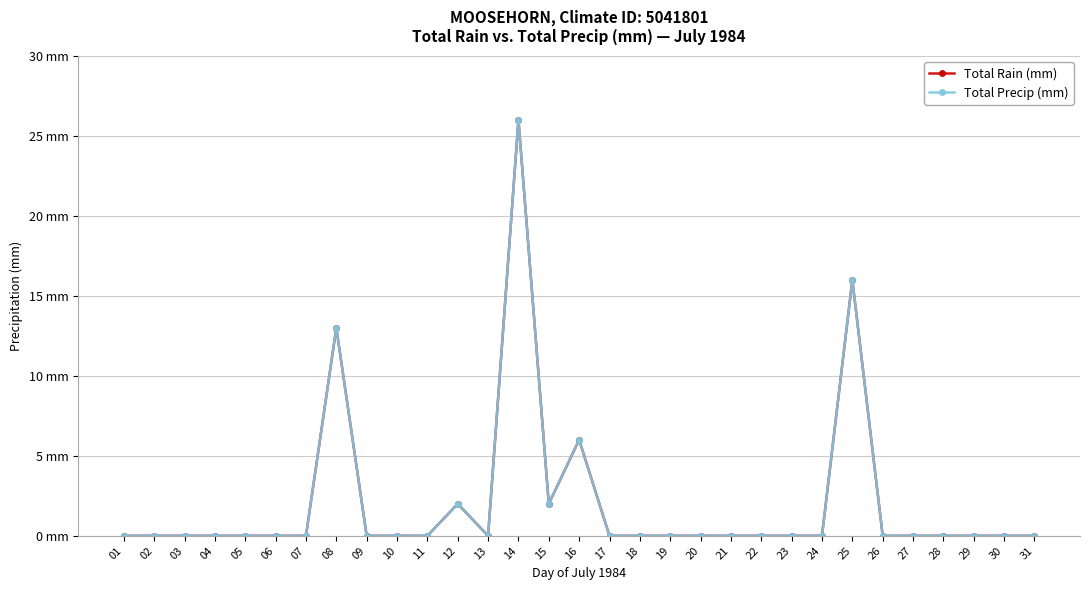

Is this an area chart (filled region under the line)?

No